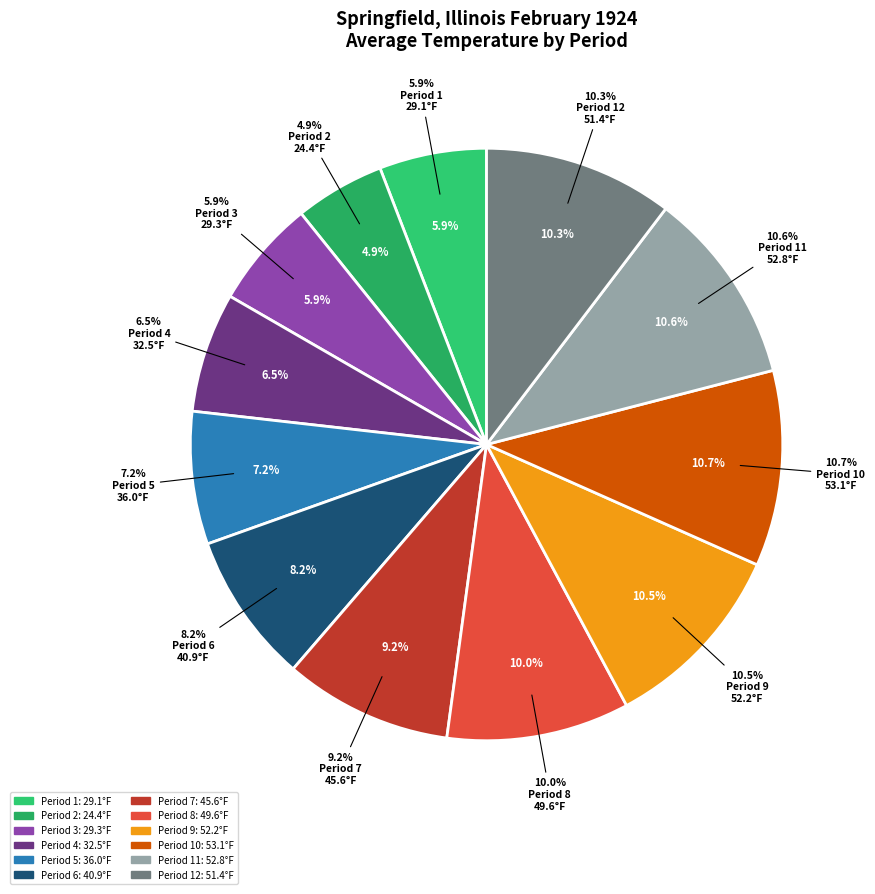

How many segments does this pie chart have?

12